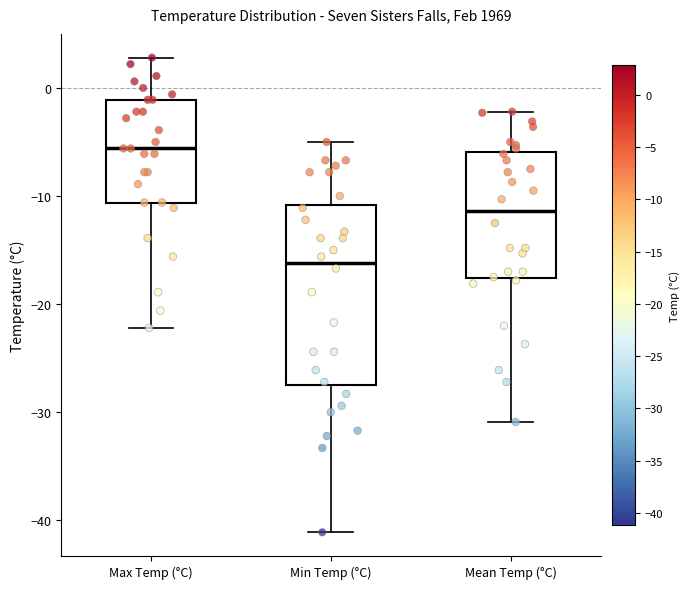

Reading left to right, transcribe this box plot: for each box, give where its median line is, the range the box spans, and where its two whiskers end, as read against the y-axis. The values are not printed on the chart, so give them approximately, as read against the axis.

Max Temp (°C): median -6, box -11 to -1, whiskers -22 to 3
Min Temp (°C): median -16, box -27 to -11, whiskers -41 to -5
Mean Temp (°C): median -11, box -18 to -6, whiskers -31 to -2